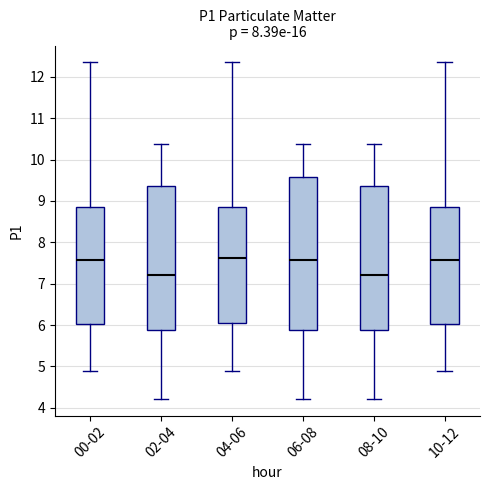

Where is the lower edge of the box for 08-10 on the y-axis? The values are not printed on the chart, so give them approximately, as read against the axis.

5.9